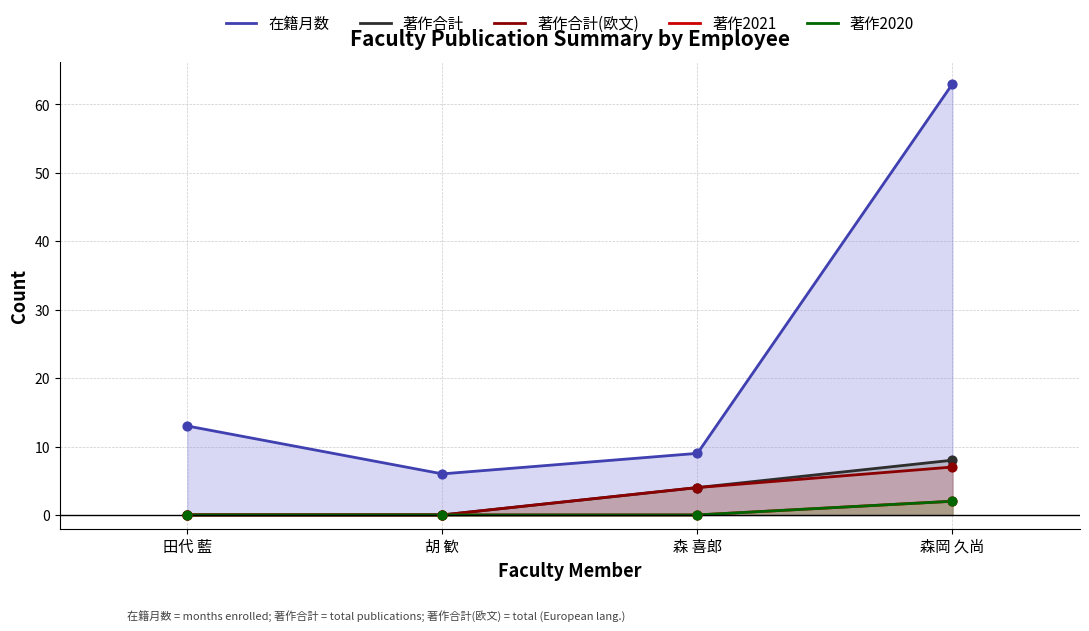

Which series has the largest total across all categories?

在籍月数